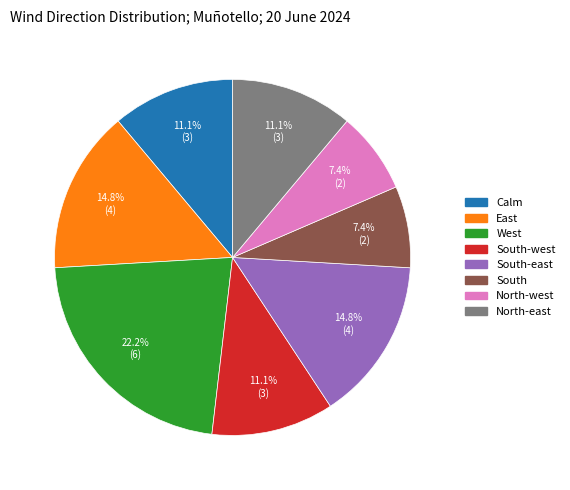

Is there any slice that represents more than half of the pie?

No